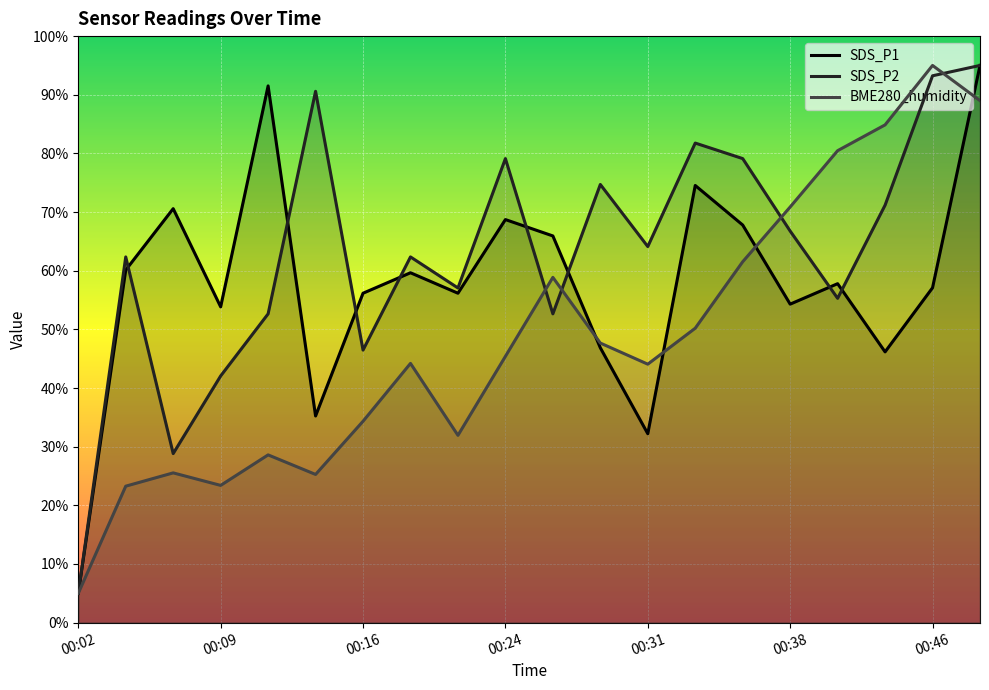

True or false: SDS_P1 has a value of 74.0 at 00:38.

False